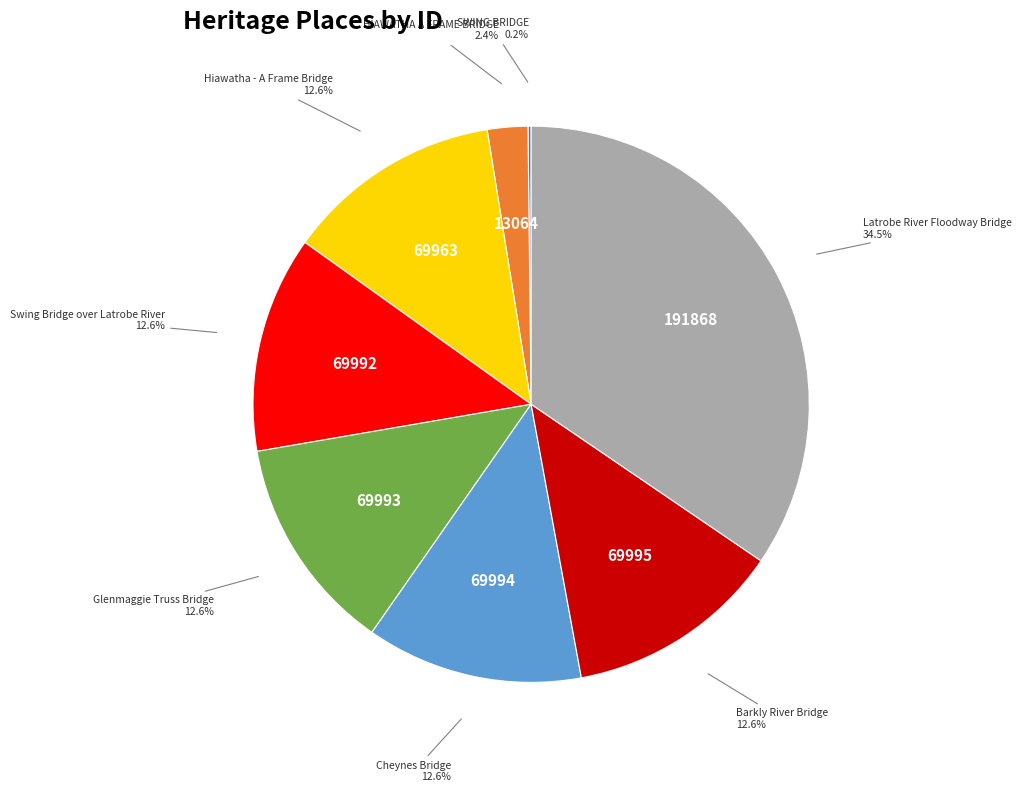

Does Cheynes Bridge represent more than half of the total?

No